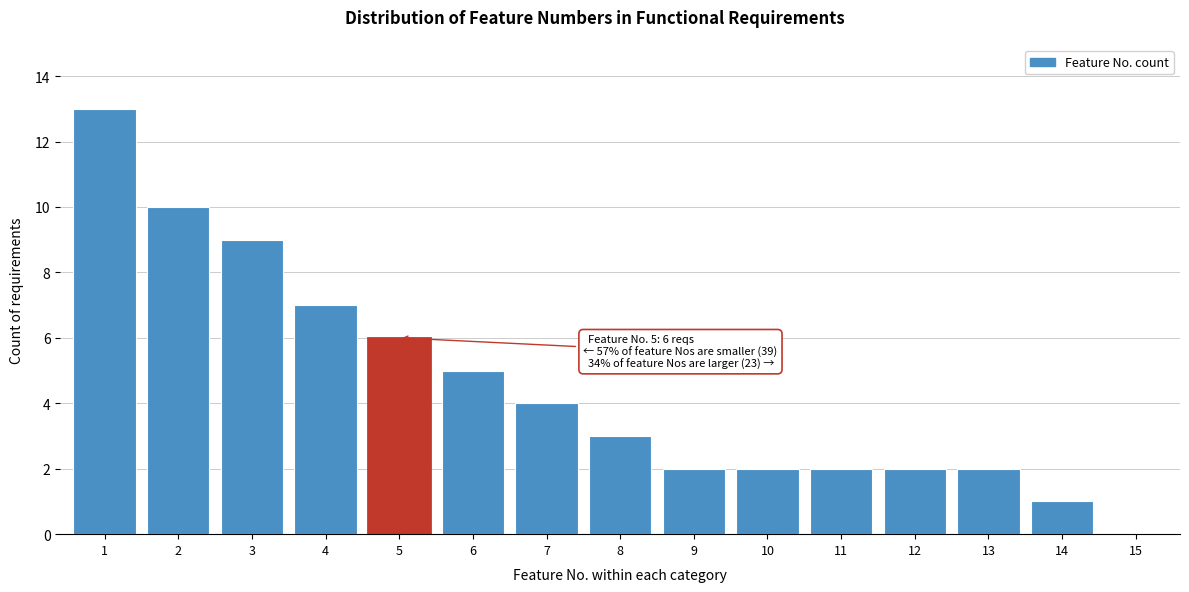

Reading left to right, transcribe all the data shown in this chart.

1=13	2=10	3=9	4=7	5=6	6=5	7=4	8=3	9=2	10=2	11=2	12=2	13=2	14=1	15=0